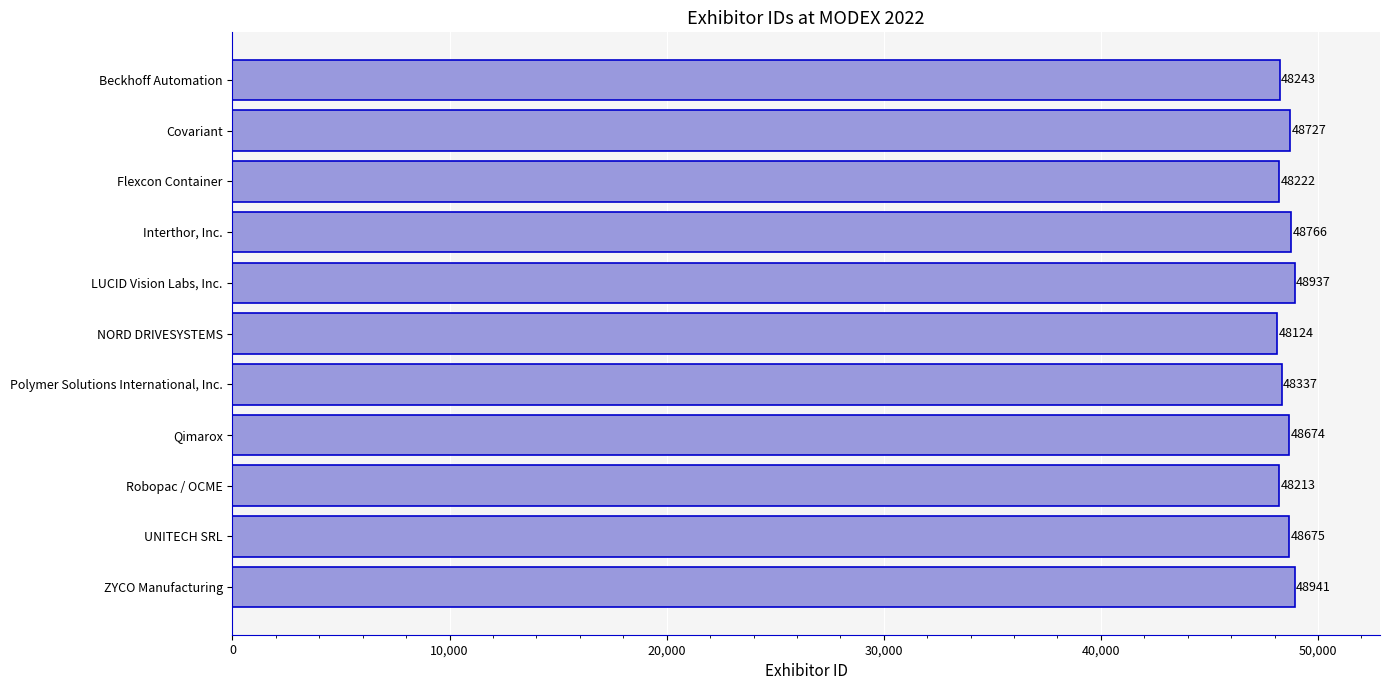

How many data points are less than 48674?

5